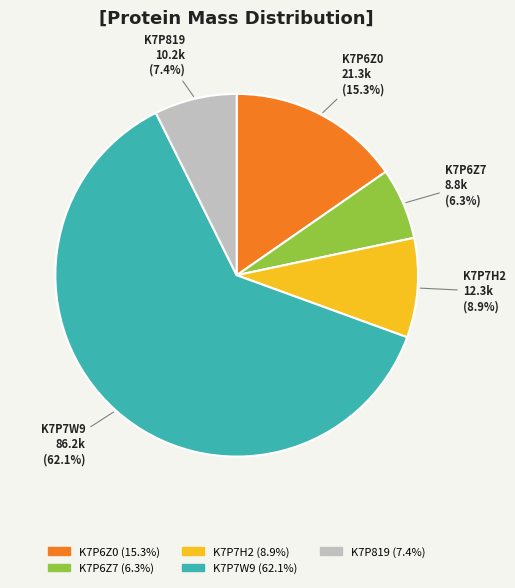

To the nearest percent, what percentage of the pie is K7P819?

7%